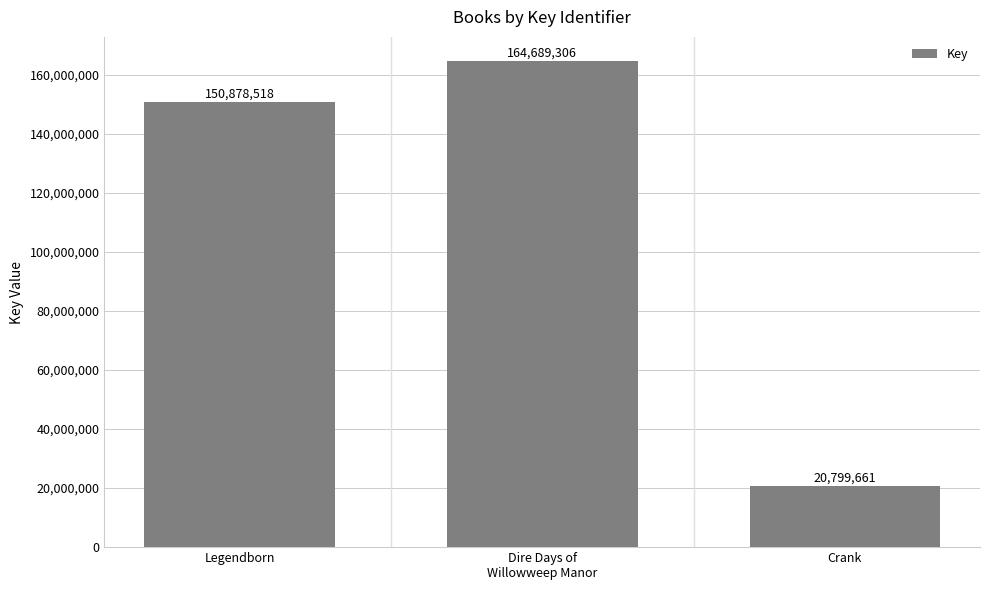

Reading right to left, transcribe all the data shown in this chart.

Crank=20799661	Dire Days of
Willowweep Manor=164689306	Legendborn=150878518